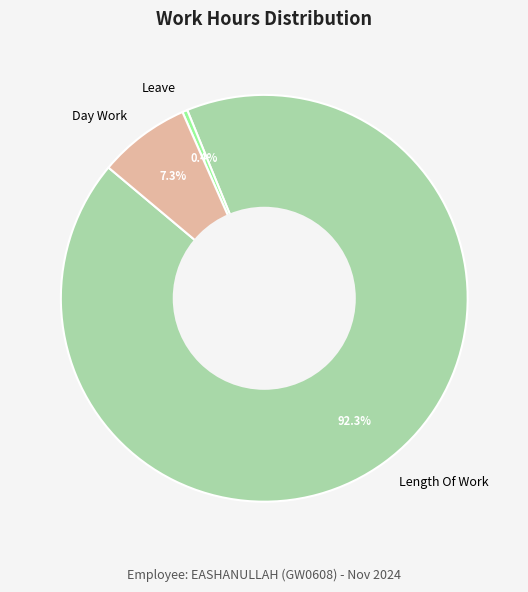

What percentage is NOT represented by Day Work?

92.7%